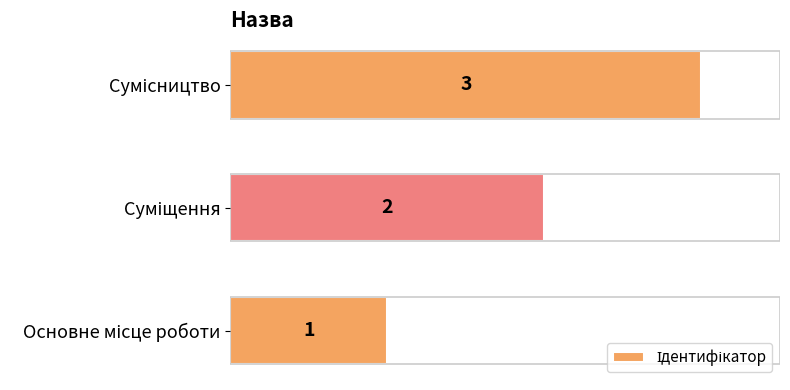

What is the sum of all values?

6